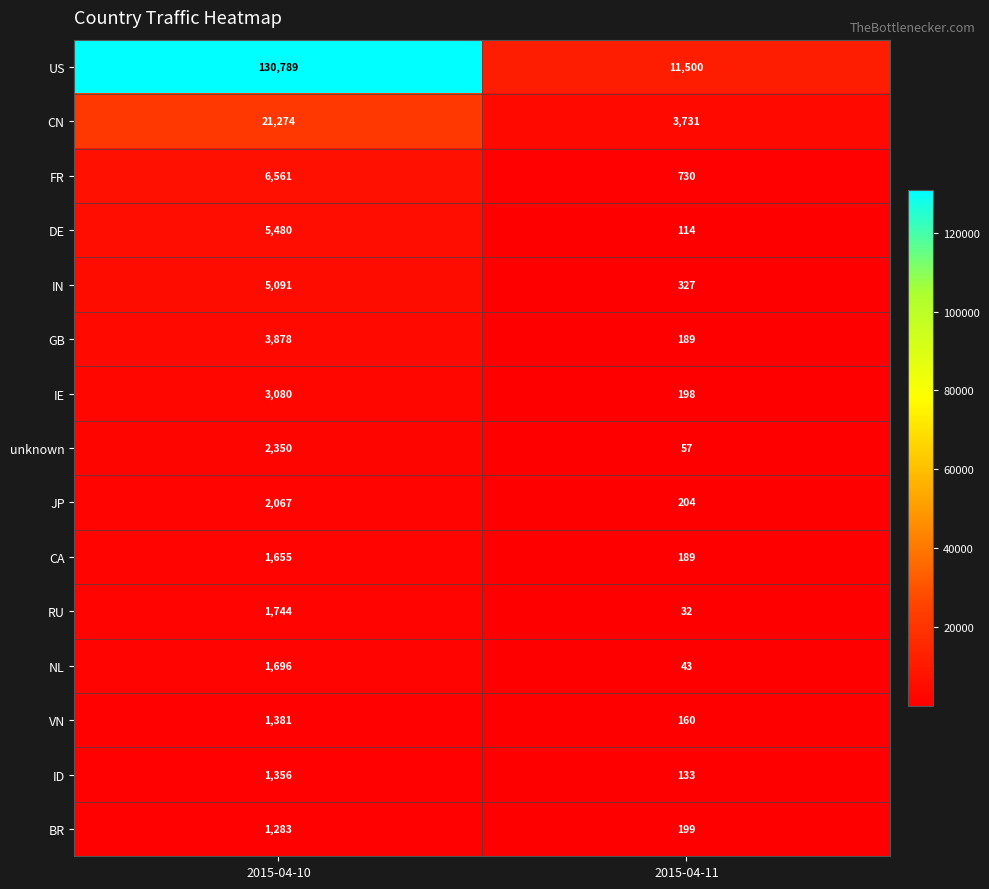

Reading right to left, transcribe all the data shown in this chart.

US: 11500	130789
CN: 3731	21274
FR: 730	6561
DE: 114	5480
IN: 327	5091
GB: 189	3878
IE: 198	3080
unknown: 57	2350
JP: 204	2067
CA: 189	1655
RU: 32	1744
NL: 43	1696
VN: 160	1381
ID: 133	1356
BR: 199	1283